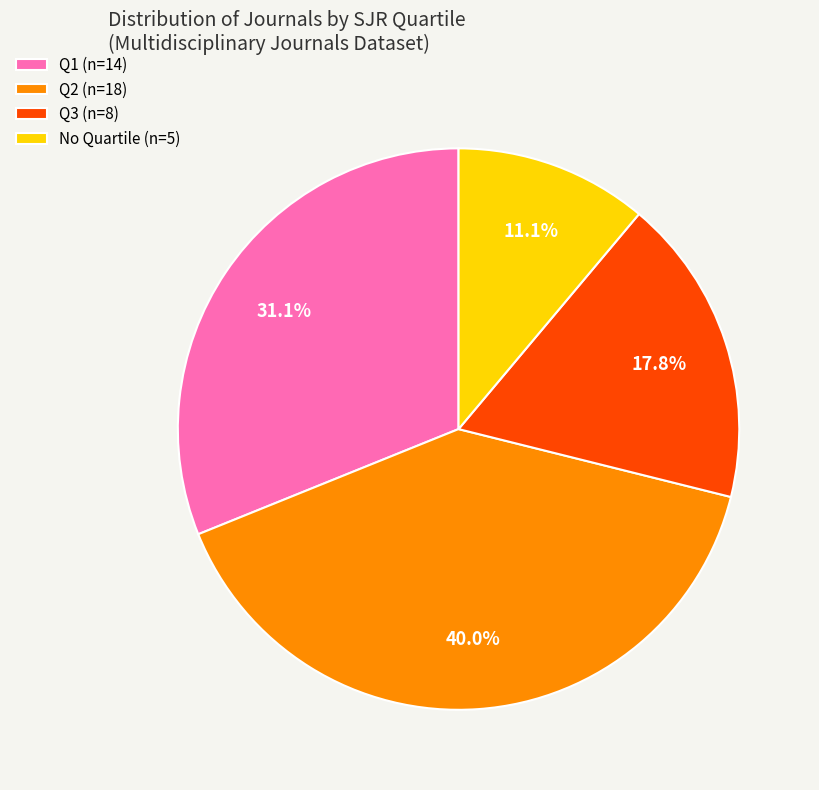

What is the largest slice in the pie chart?

Q2 (n=18)